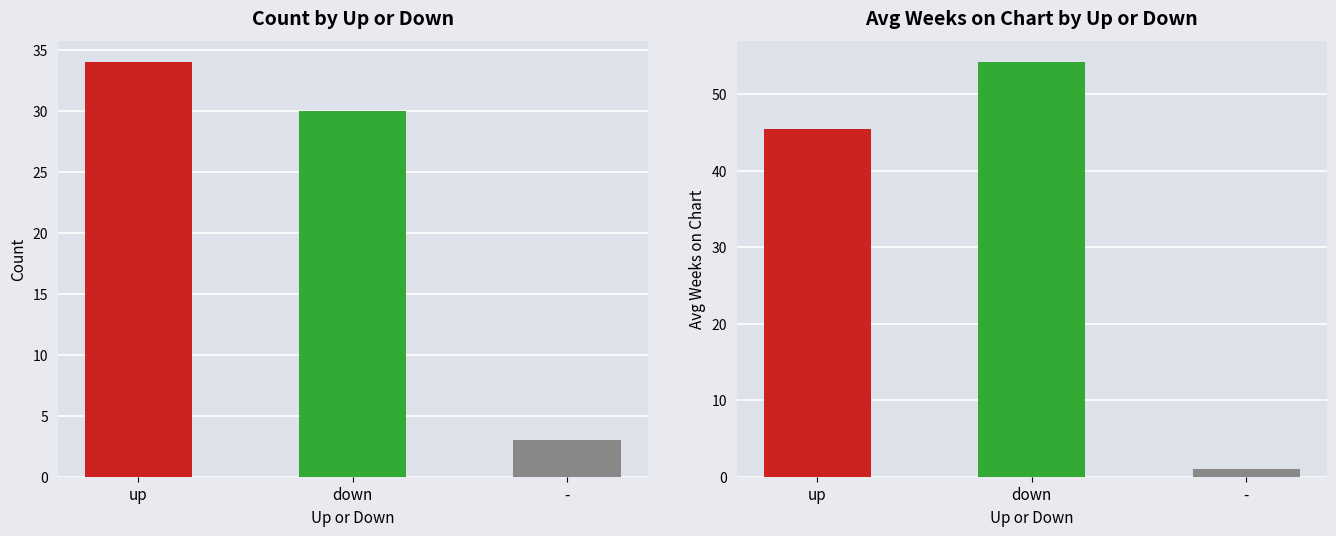

Where does the Avg Weeks series first go above 45?

up